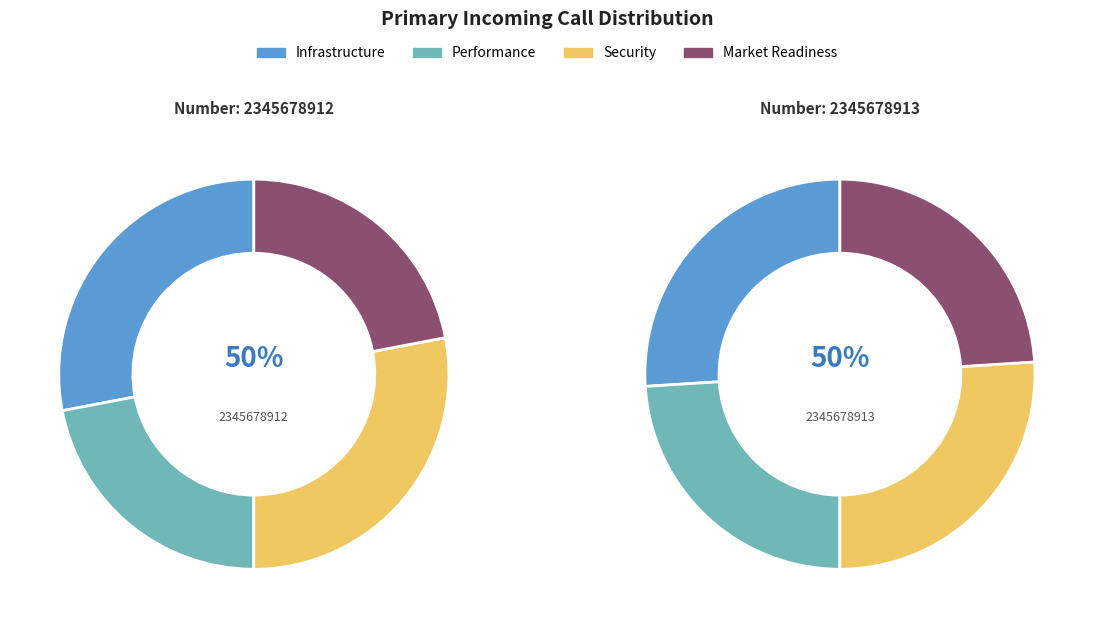

What percentage is NOT represented by 2345678913?

49.7%